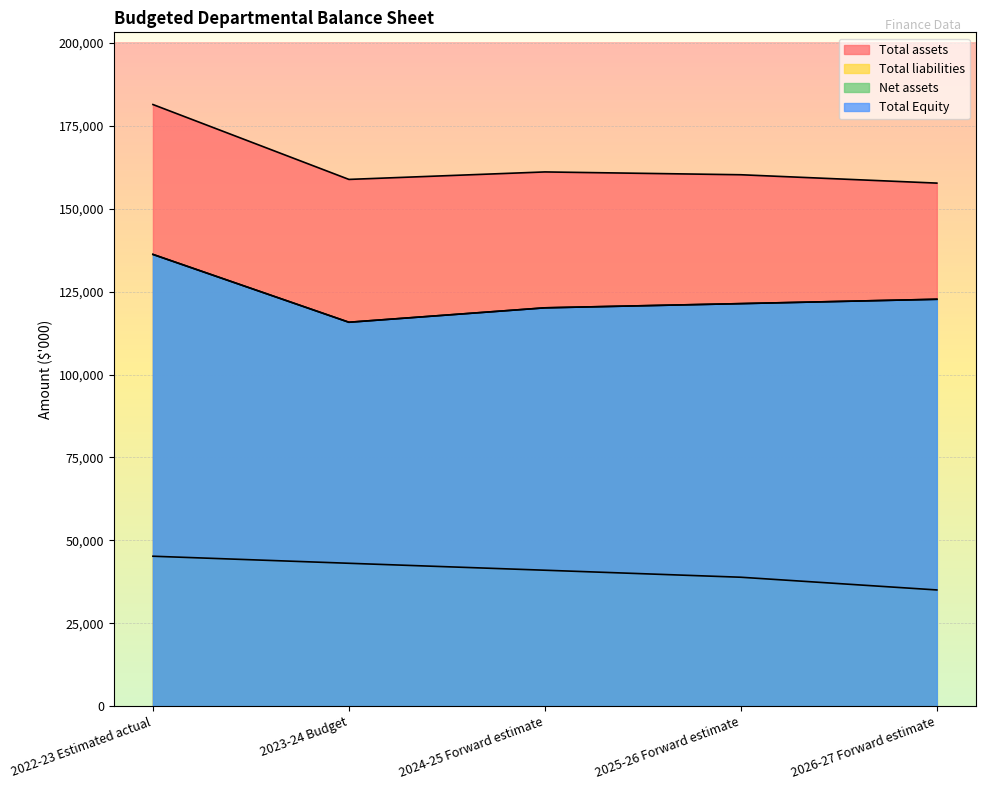

The Total Equity series shows 120148 at 2024-25 Forward estimate. True or false?

True